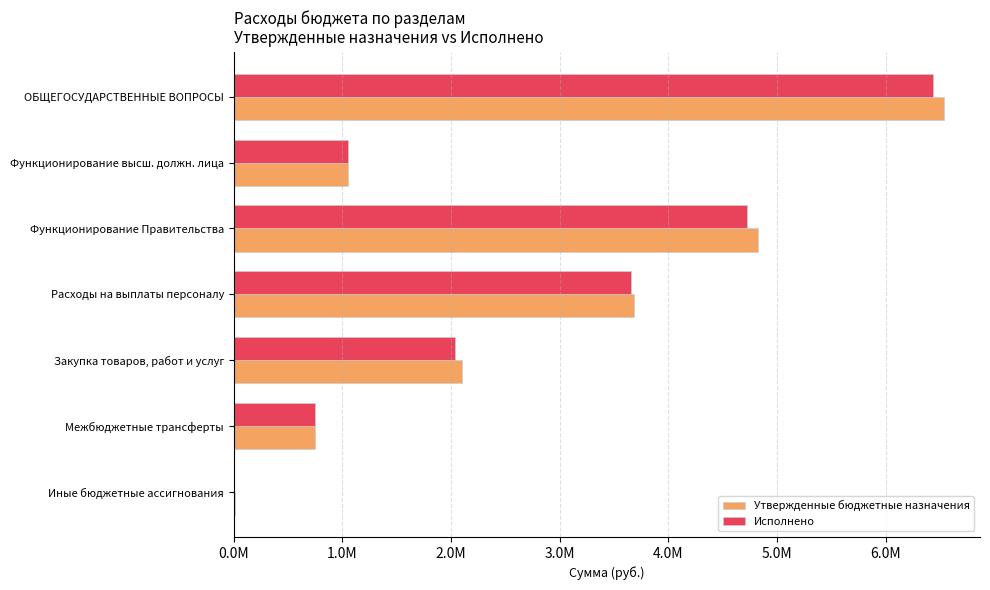

What are all the series names shown in the legend?

Утвержденные бюджетные назначения, Исполнено